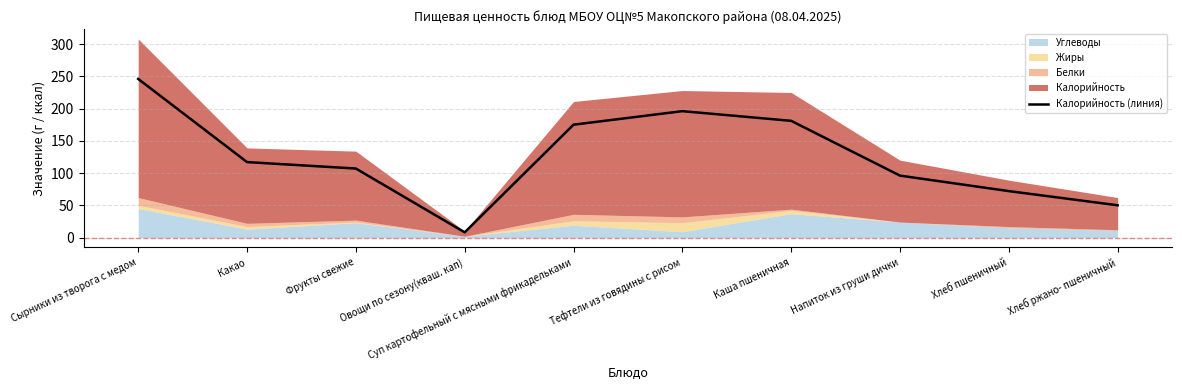

Rank the categories by value from lowest to highest.

Овощи по сезону(кваш. кап), Хлеб ржано- пшеничный, Хлеб пшеничный, Напиток из груши дички, Фрукты свежие, Какао, Суп картофельный с мясными фрикадельками, Каша пшеничная, Тефтели из говядины с рисом, Сырники из творога с медом